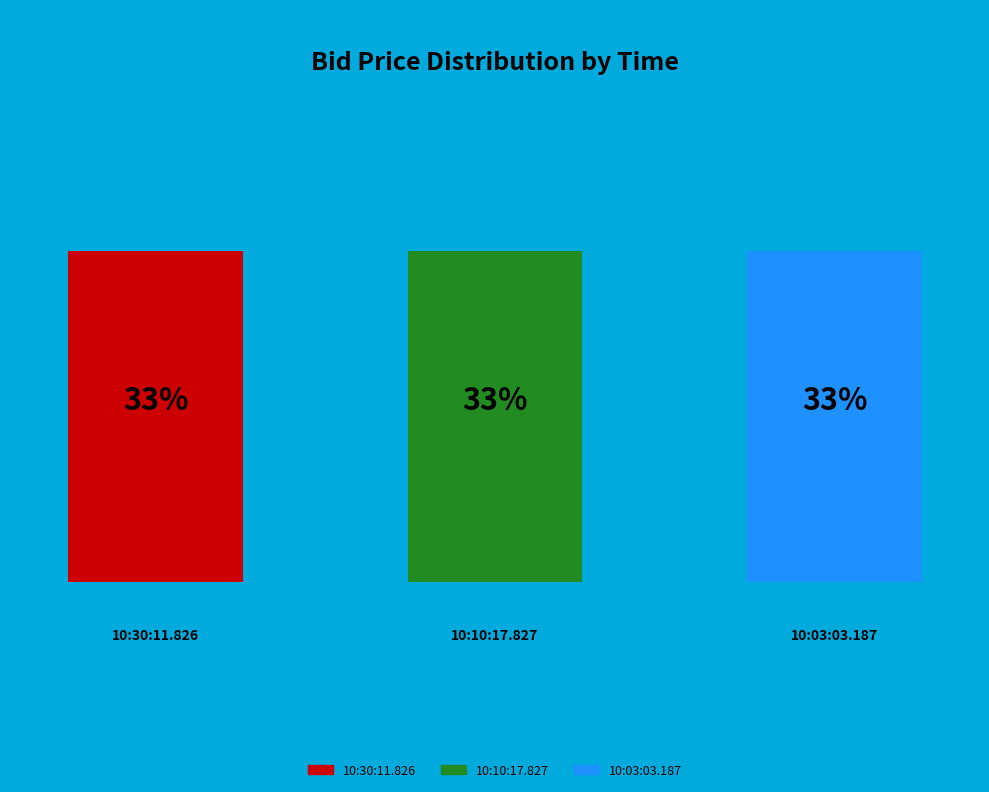

What is the ratio of the value at 10:30:11.826 to the value at 10:03:03.187?

1.0